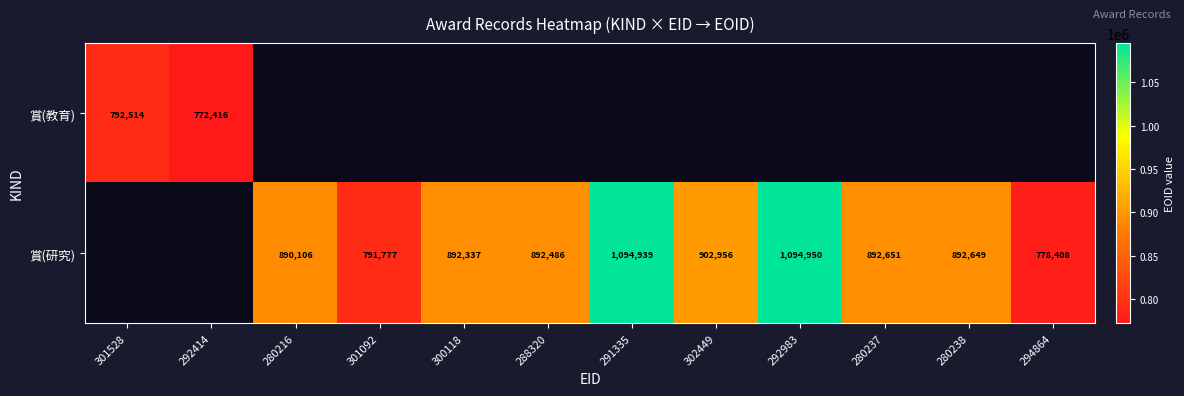

True or false: 賞(研究) has a value of 1351480 at 294864.

False